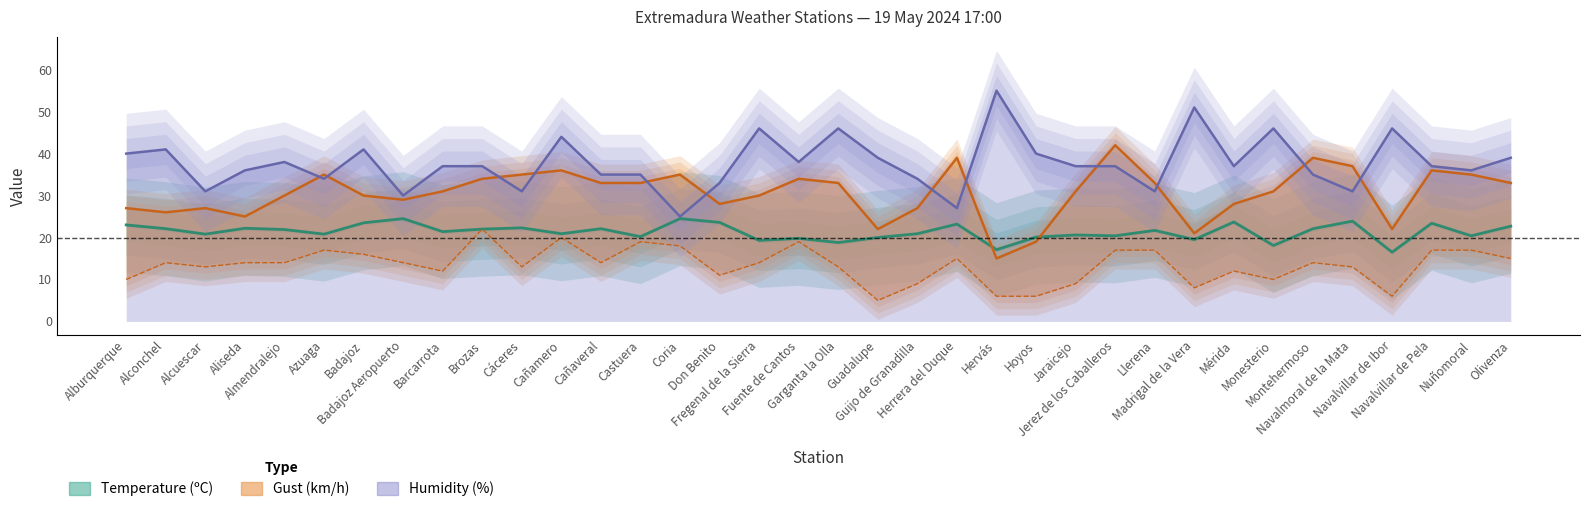

True or false: Gust (km/h) has more than 0 interior local peaks.

True